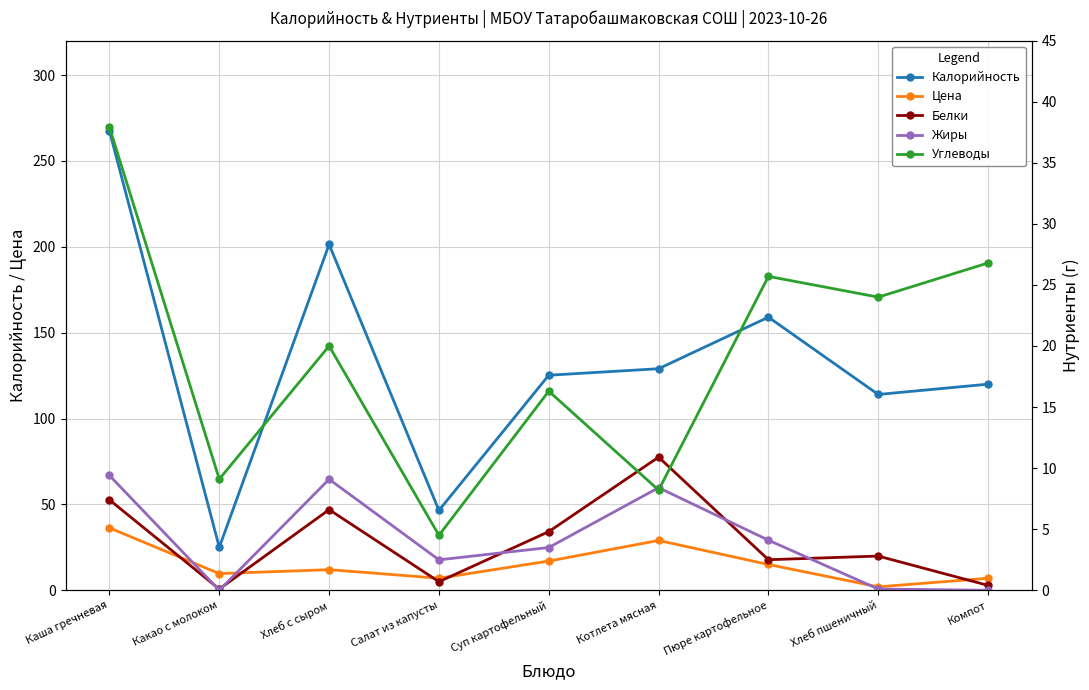

Does the chart display data point markers on the line(s)?

Yes